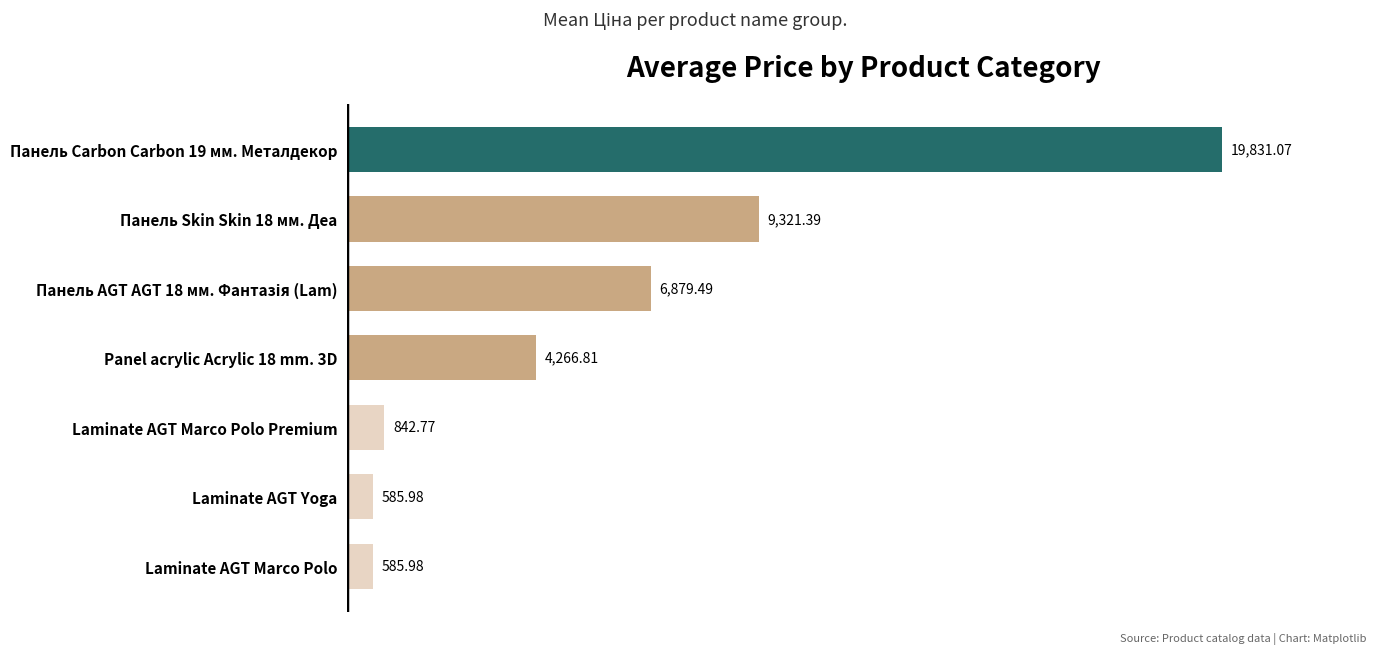

What is the change in value from Panel acrylic Acrylic 18 mm. 3D to Панель Carbon Carbon 19 мм. Металдекор?

+15564.3